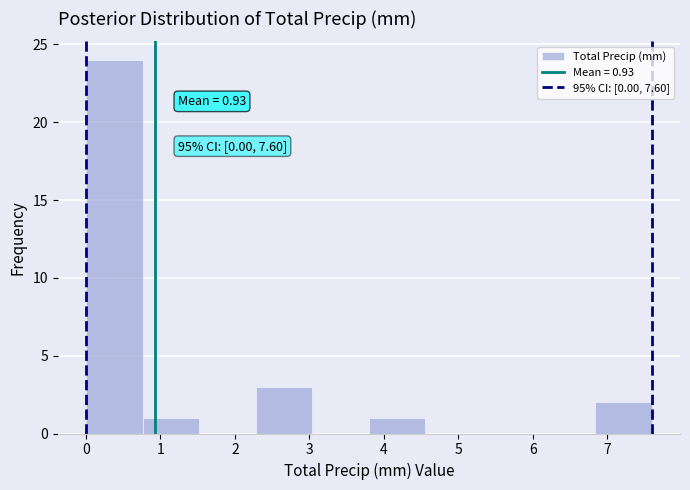

Over which range of the x-axis is the bar tallest?

0.00 to 0.76